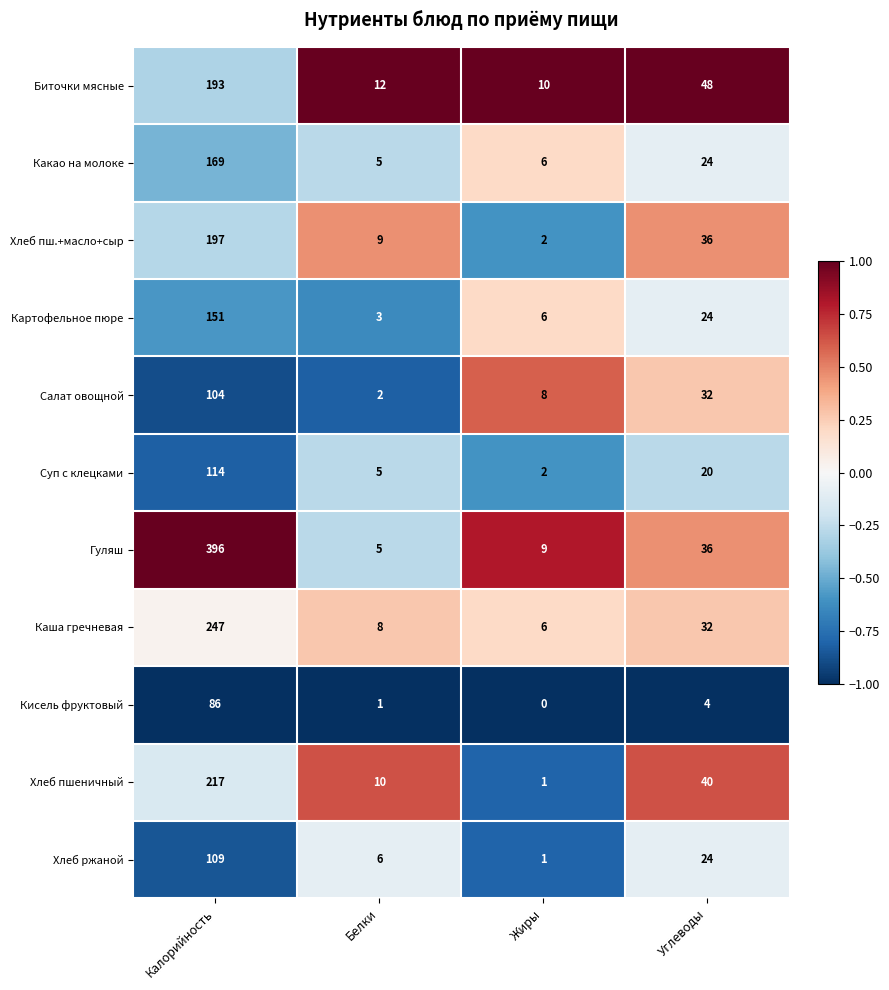

What is the difference between the highest and lowest values at Калорийность?

310